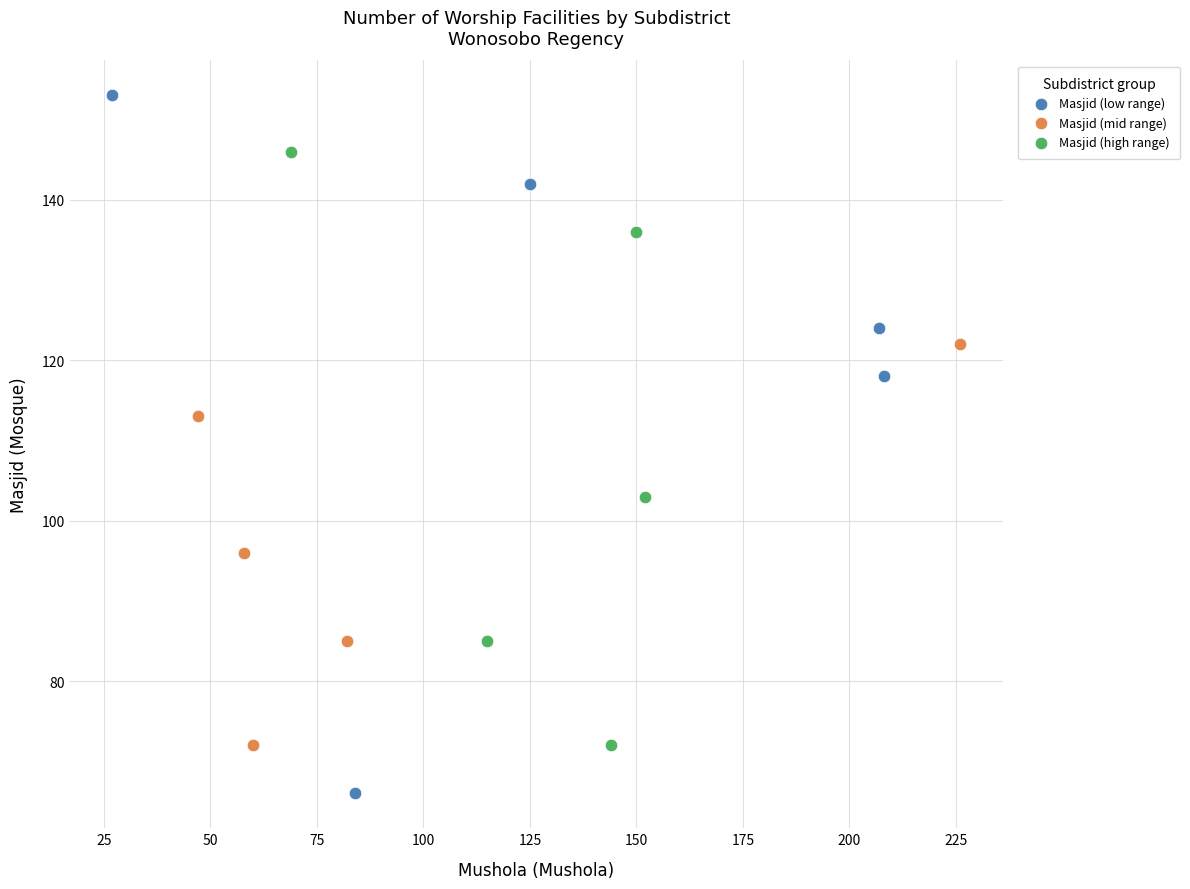

Which series reaches the maximum Y coordinate?

Masjid (low range)